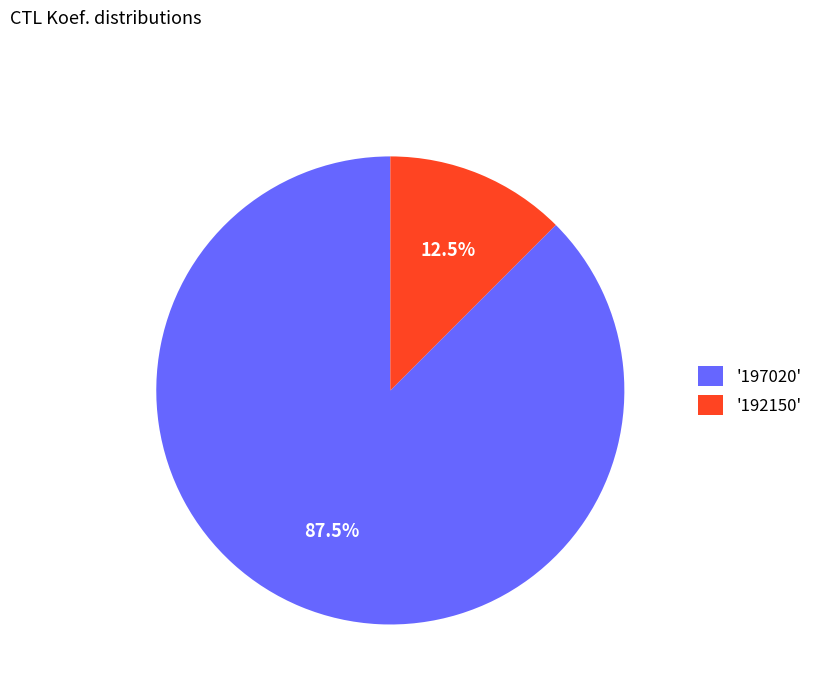

Count the number of slices in the pie.

2